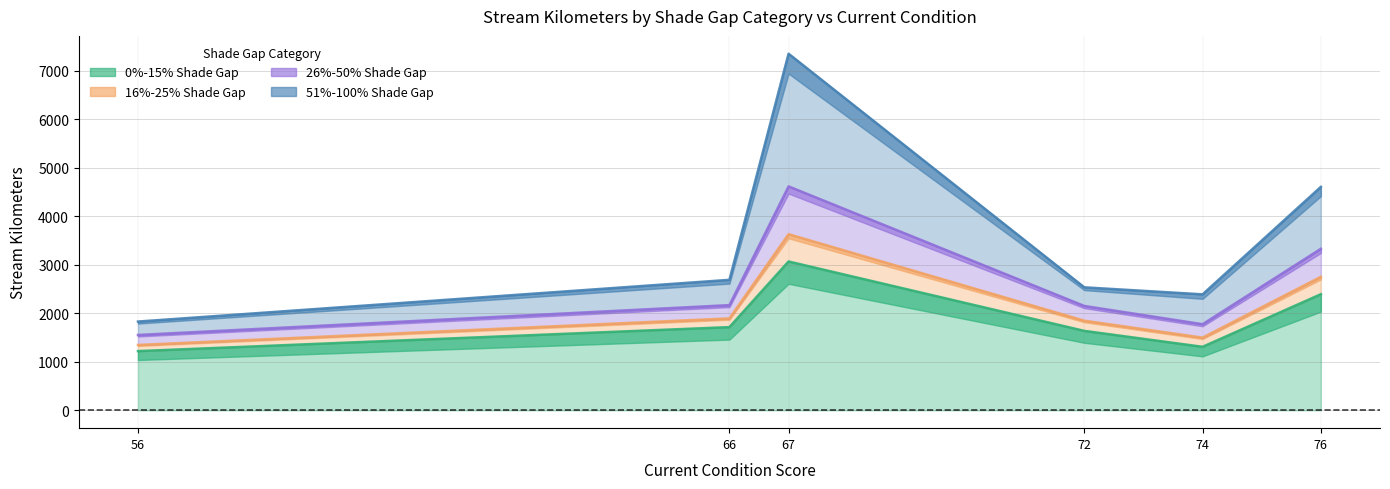

What is the difference between the maximum and second lowest values in the 26%-50% Shade Gap series?

2842.0